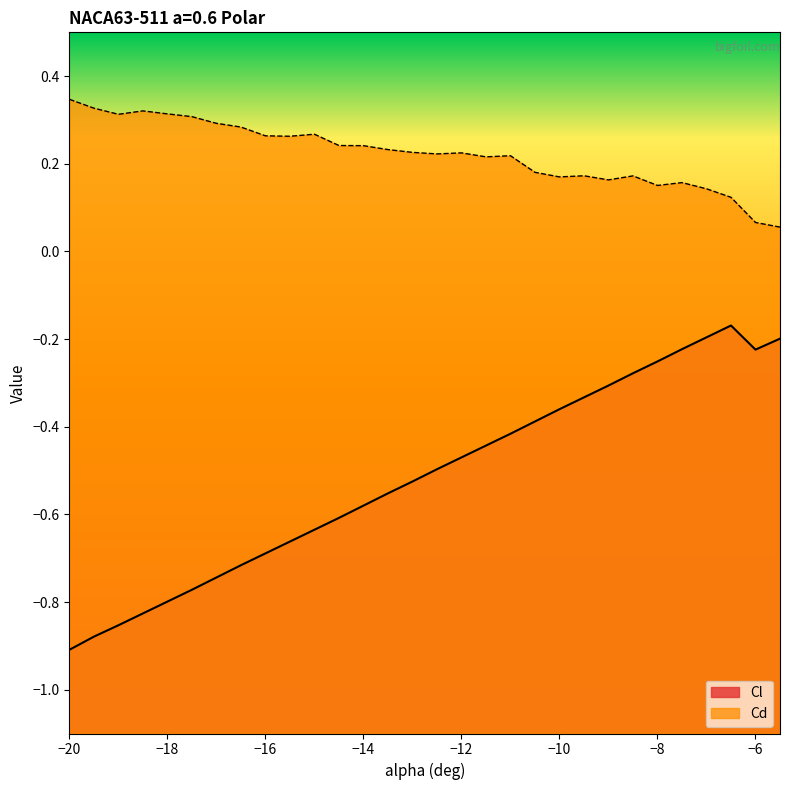

Which category has the lowest value across all series?

−20